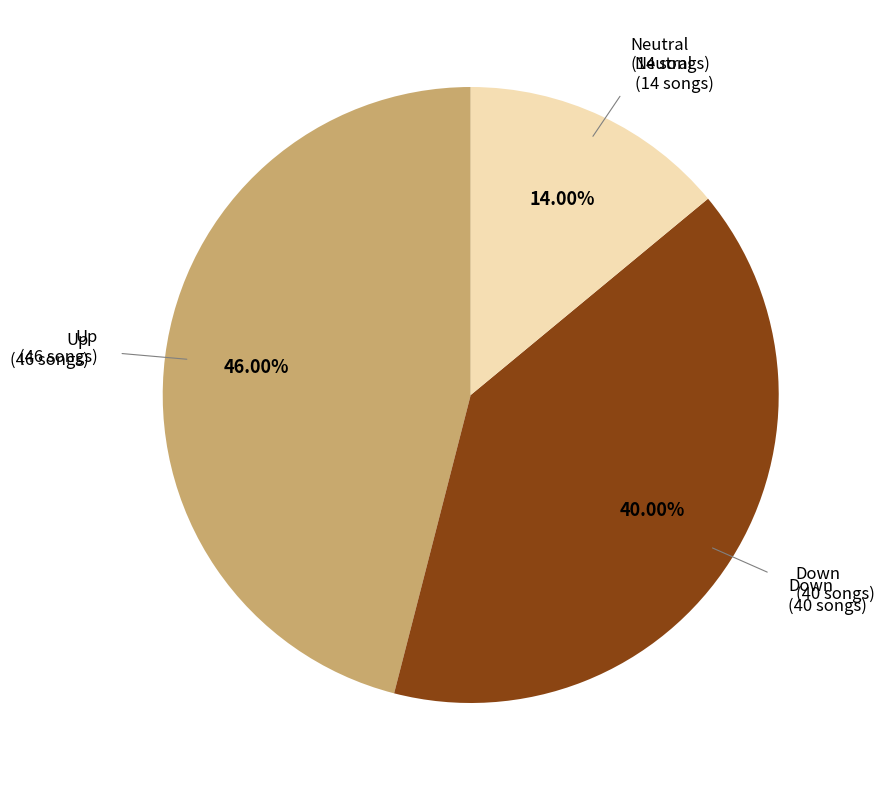

Does any single category account for the majority?

No